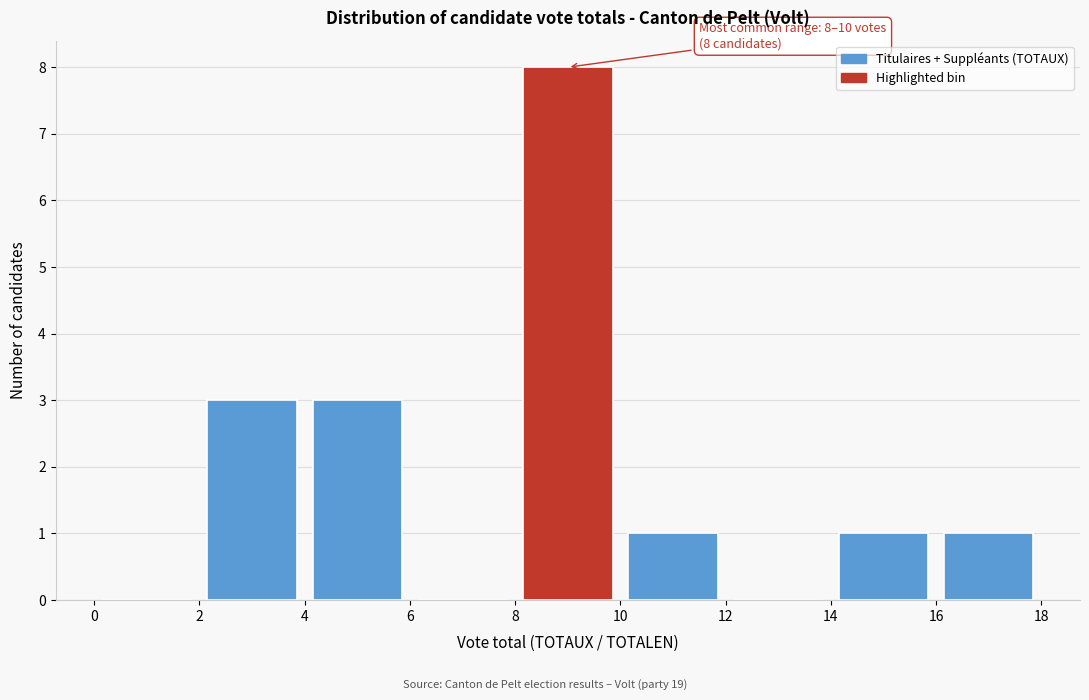

Which range on the x-axis has the tallest bar?

8 to 10